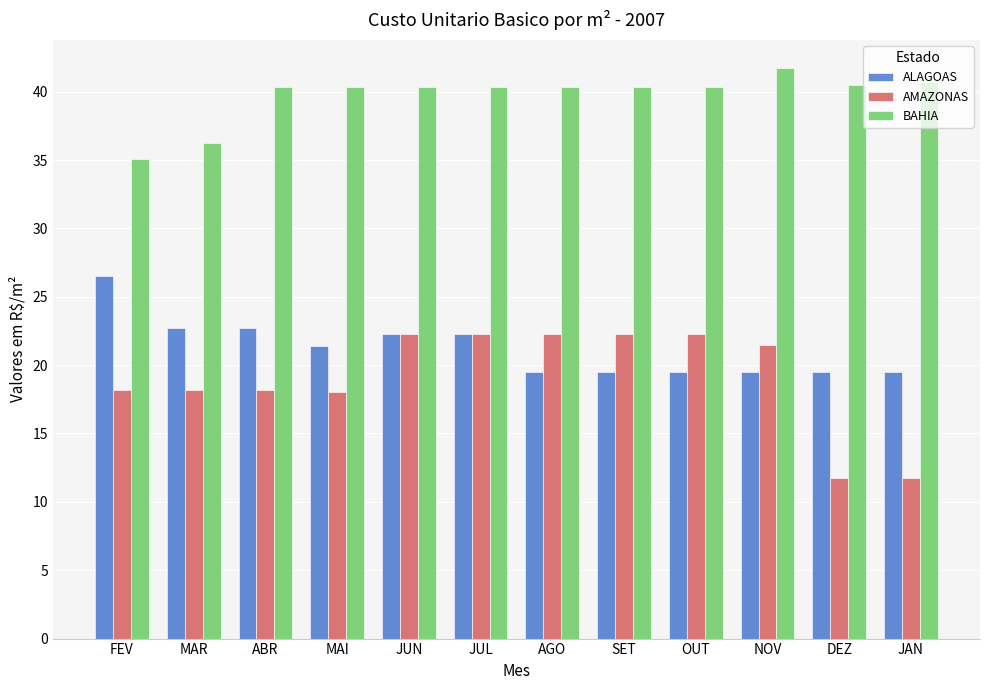

How many data points in BAHIA are less than 40?

2